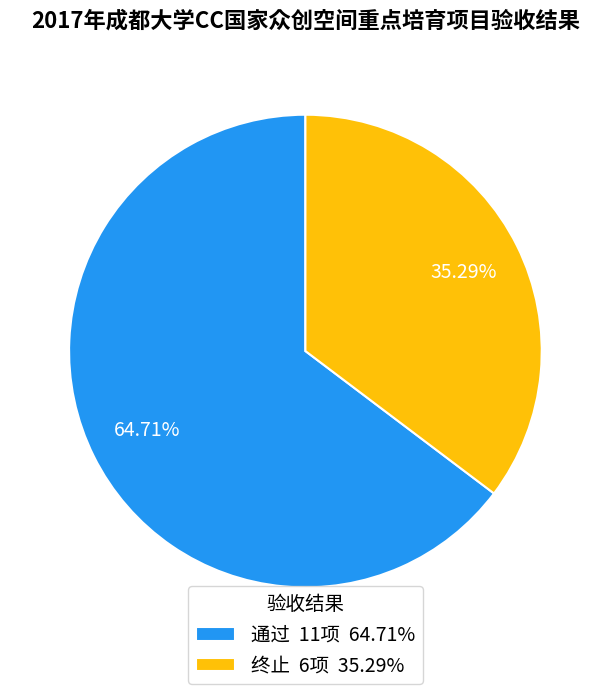

To the nearest percent, what is the difference between the 终止 and 通过 slice percentages?

29%